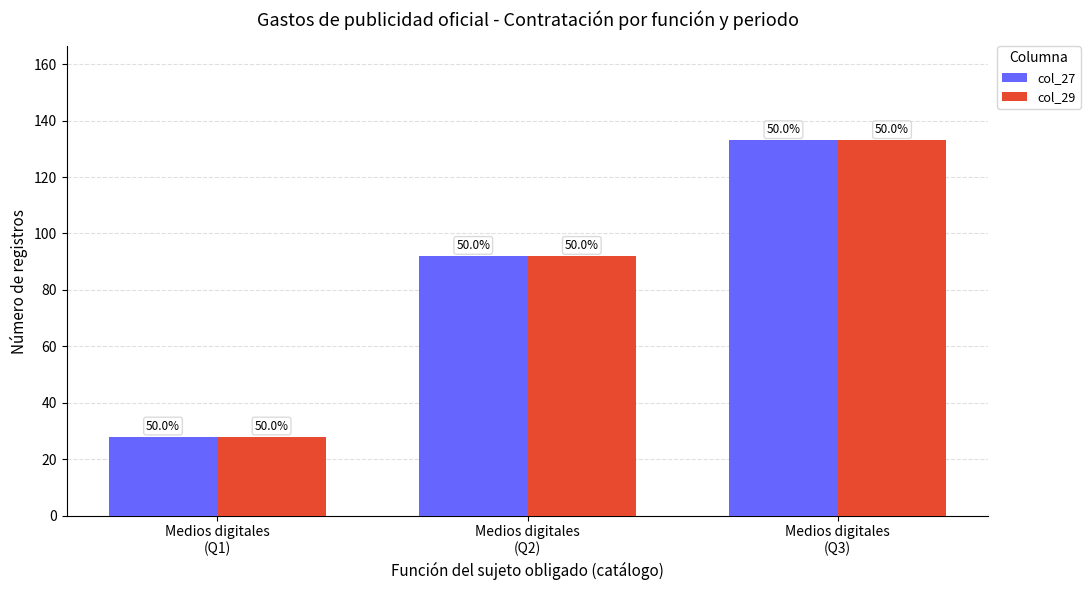

What is the sum of all col_27 values?

253